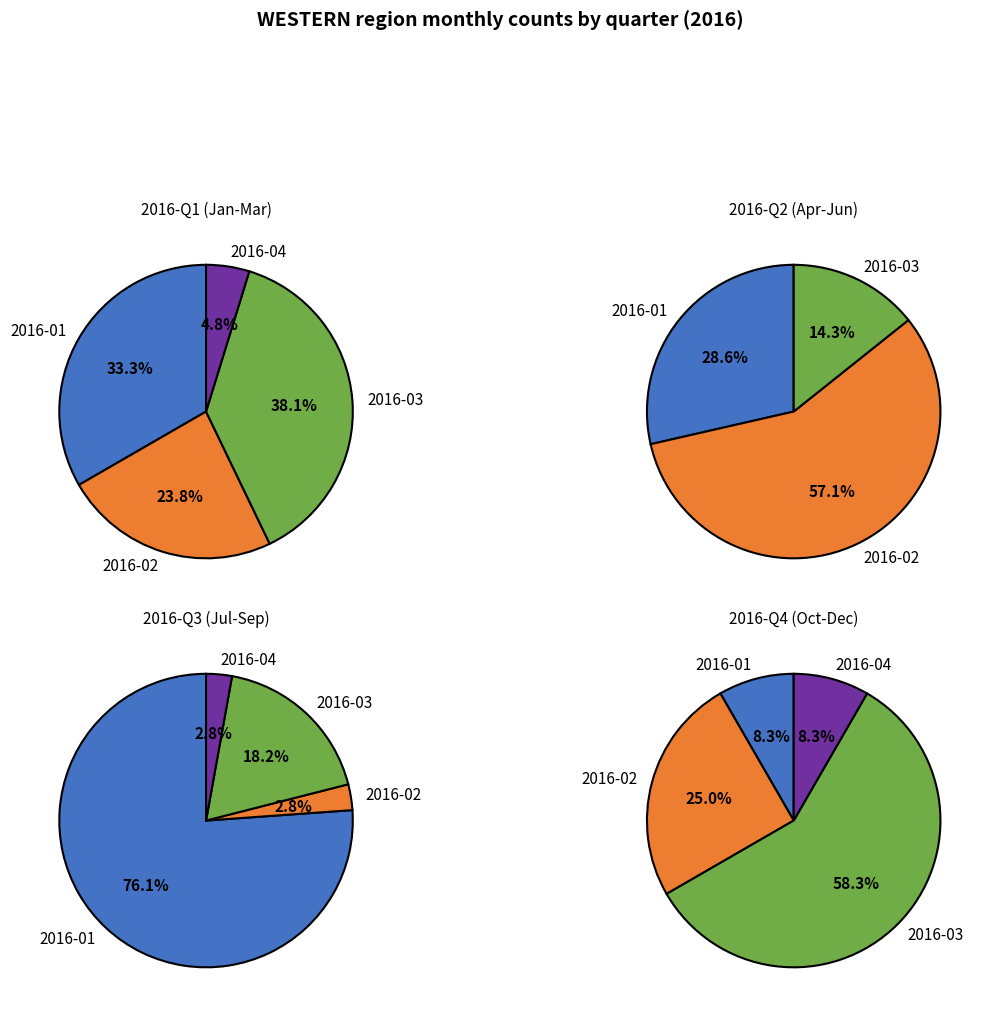

What percentage is the 2016-01 slice, to the nearest percent?

8%